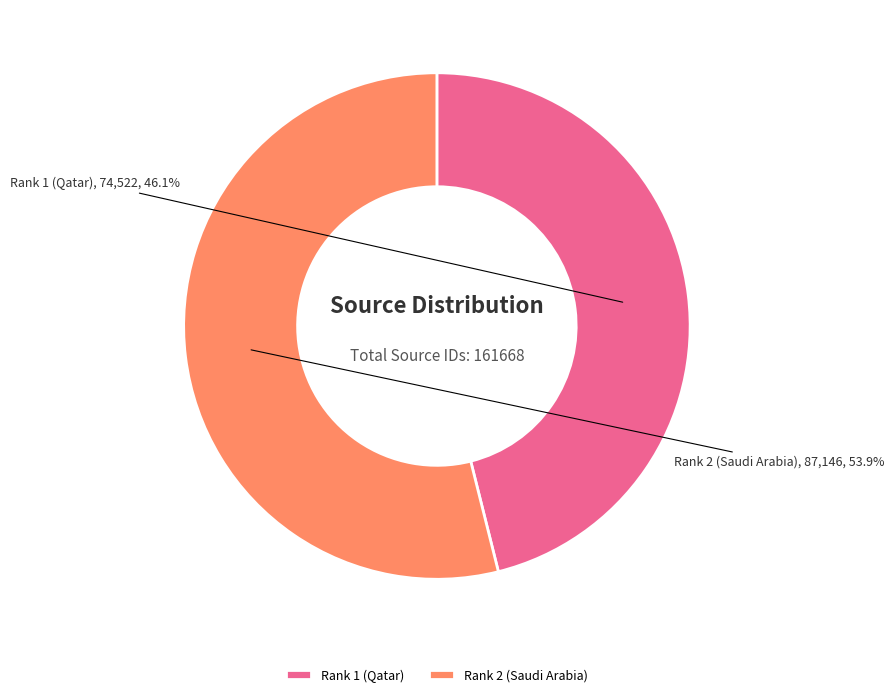

Approximately how many times larger is the value at Rank 2 (Saudi Arabia) compared to Rank 1 (Qatar)?

1.2